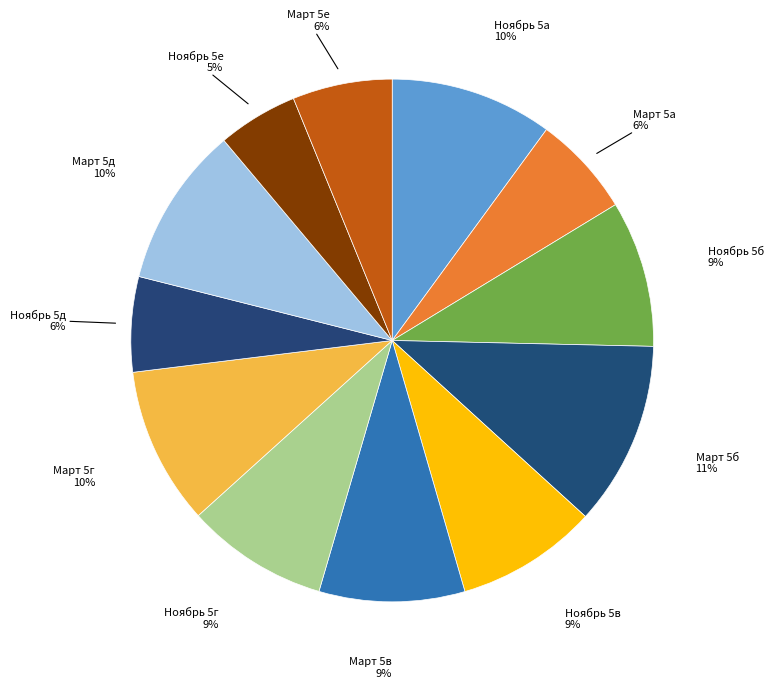

How many segments does this pie chart have?

12